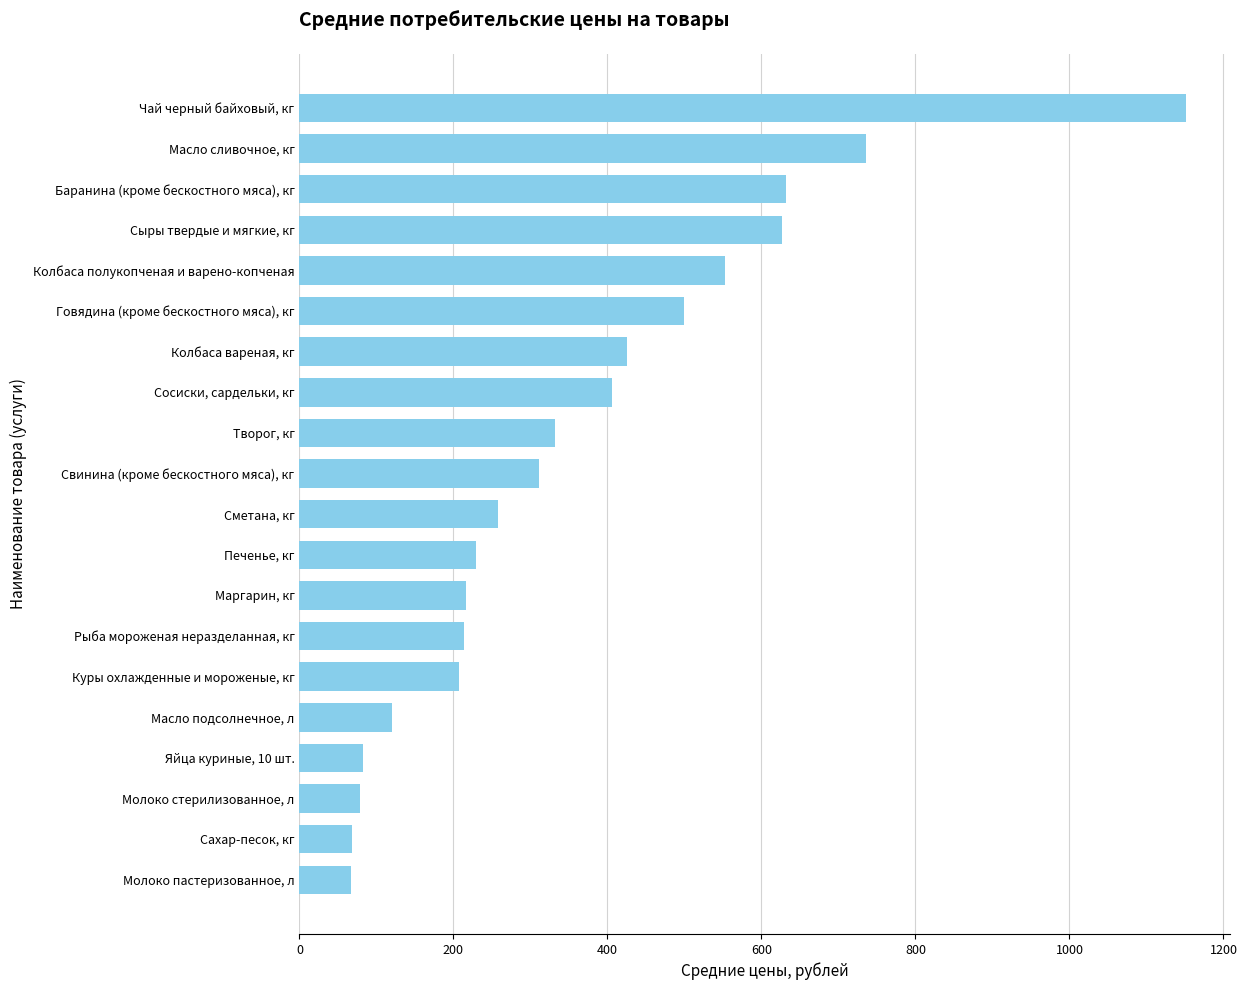

What is the change in value from Печенье, кг to Творог, кг?

+102.6